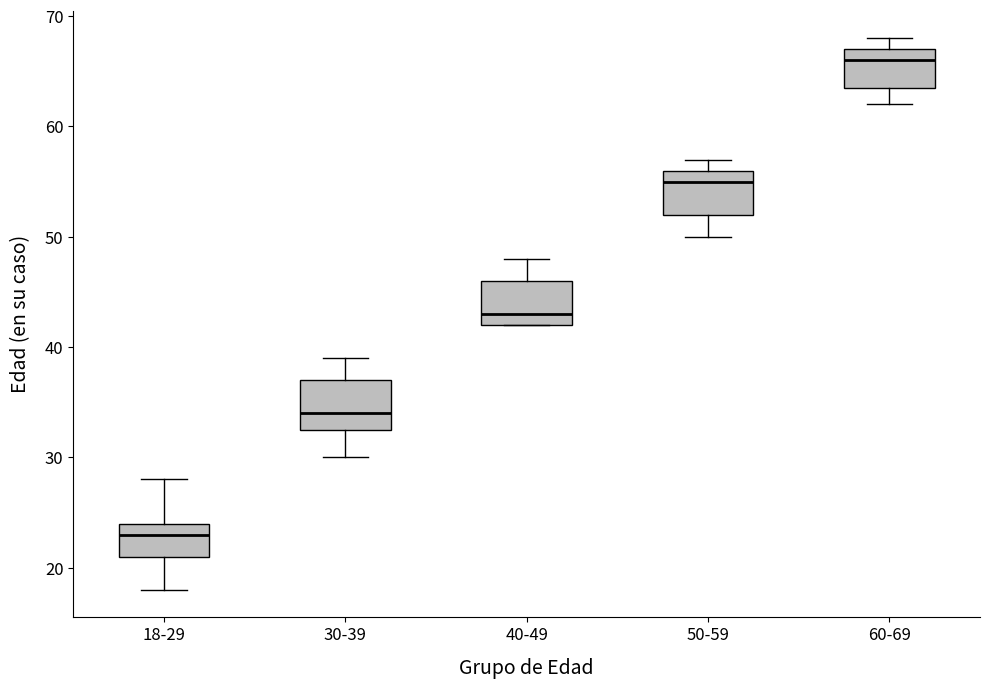

Reading left to right, transcribe this box plot: for each box, give where its median line is, the range the box spans, and where its two whiskers end, as read against the y-axis. The values are not printed on the chart, so give them approximately, as read against the axis.

18-29: median 23, box 21 to 24, whiskers 18 to 28
30-39: median 34, box 33 to 37, whiskers 30 to 39
40-49: median 43, box 42 to 46, whiskers 42 to 48
50-59: median 55, box 52 to 56, whiskers 50 to 57
60-69: median 66, box 64 to 67, whiskers 62 to 68